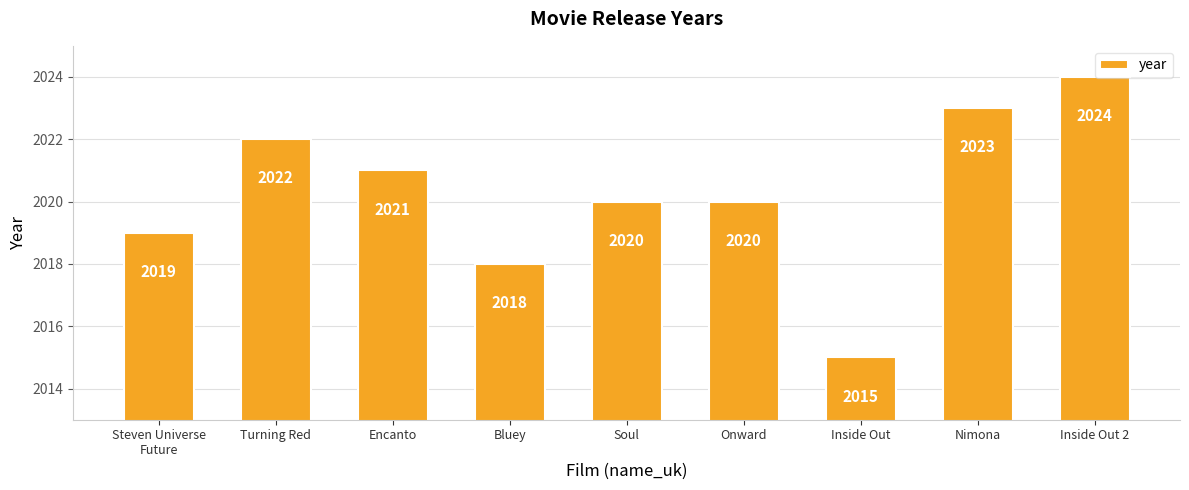

What position from the left is Inside Out 2?

9